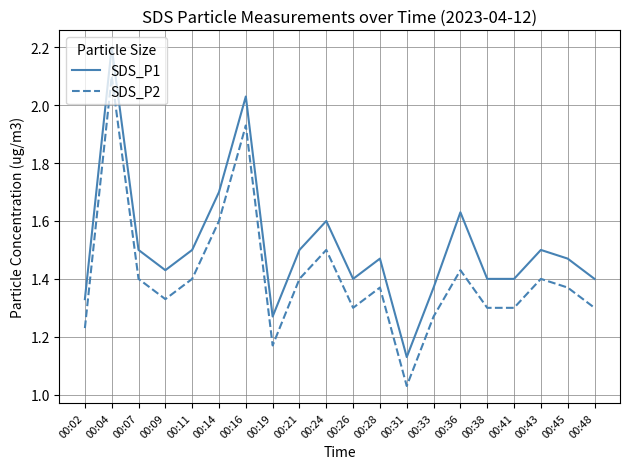

Rank the series by their maximum value, from highest to lowest.

SDS_P1, SDS_P2